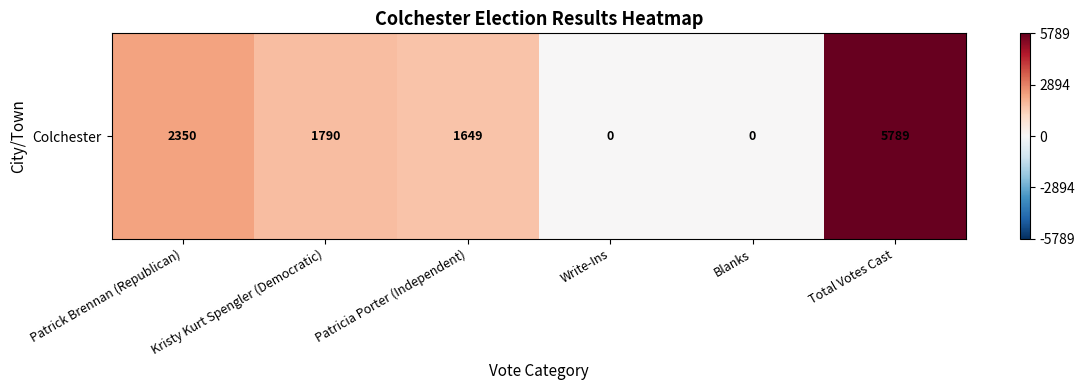

Which category has the lowest value across all series?

Write-Ins